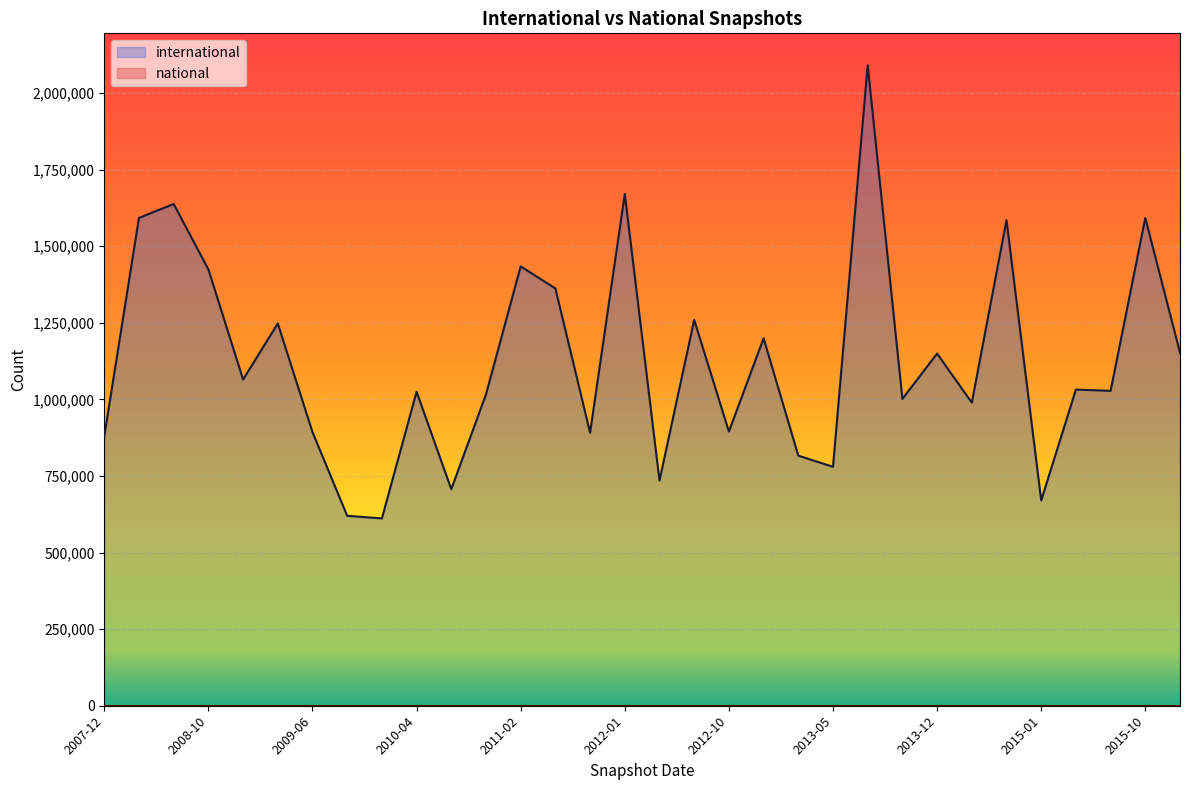

What is the maximum value shown in the chart?

2089883